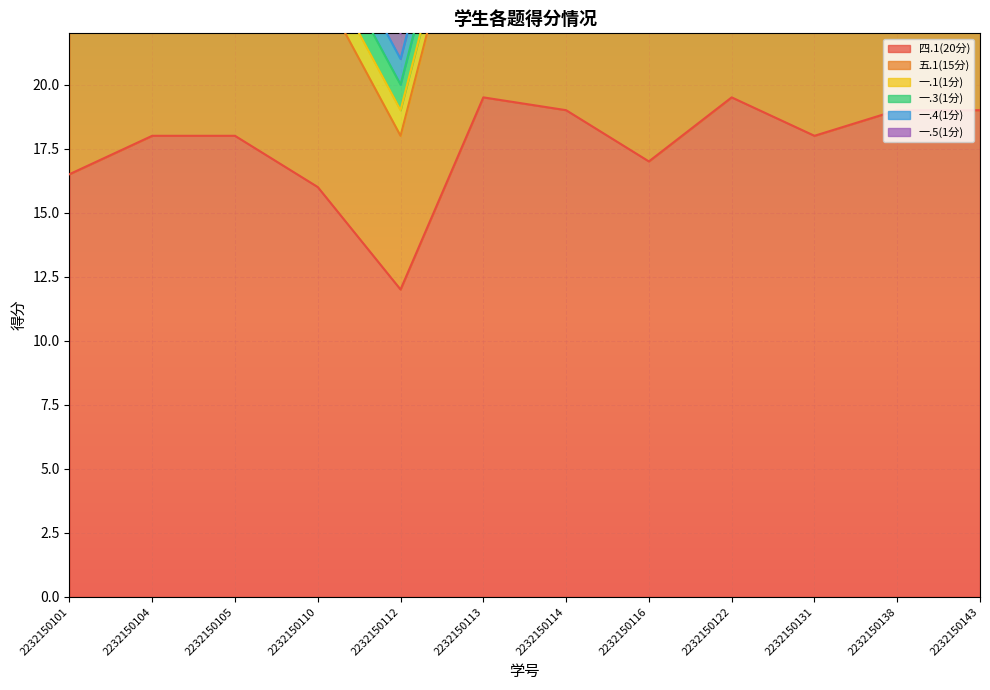

What is the difference between the 一.5(1分) values at 2232150112 and 2232150104?

1.0